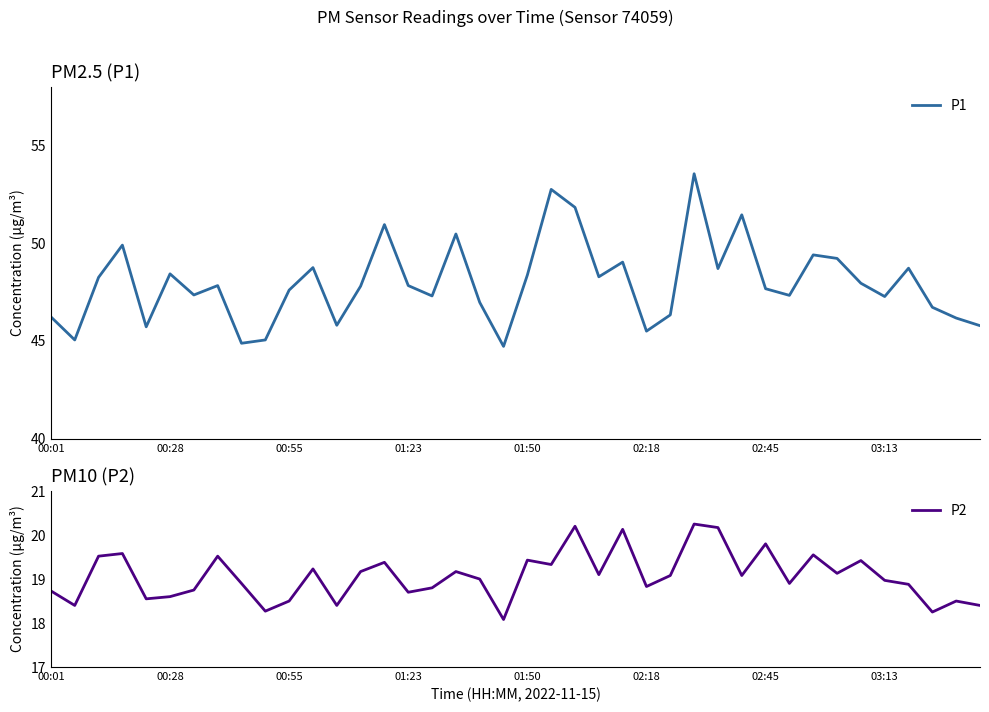

True or false: P1 and P2 cross at least once.

False